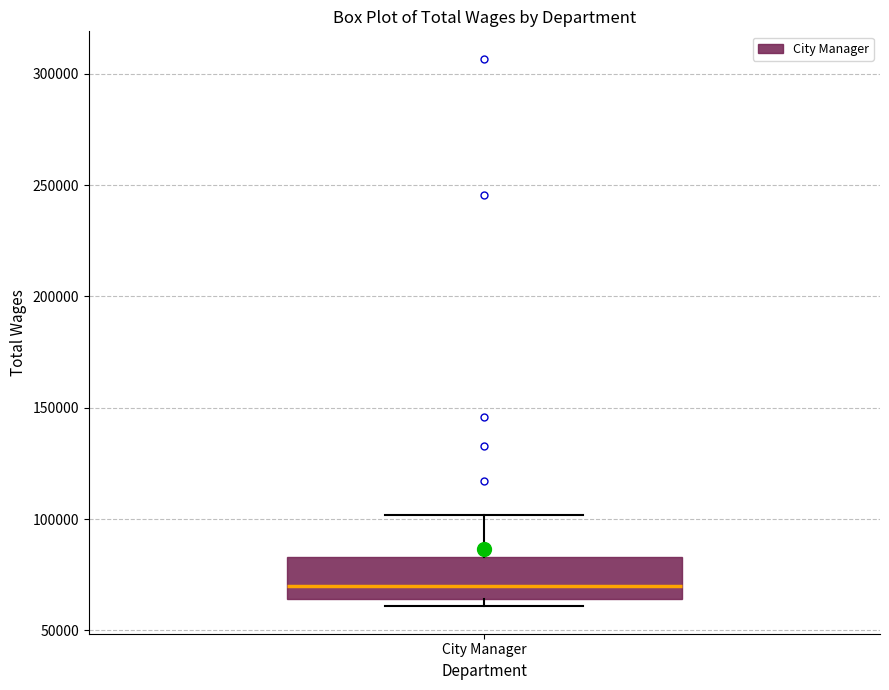

Read this box plot against the y-axis: the position of the median line, the range covered by the box, and the ends of both whiskers. The values are not printed on the chart, so give them approximately, as read against the axis.

median 70000, box 65000 to 85000, whiskers 60000 to 100000